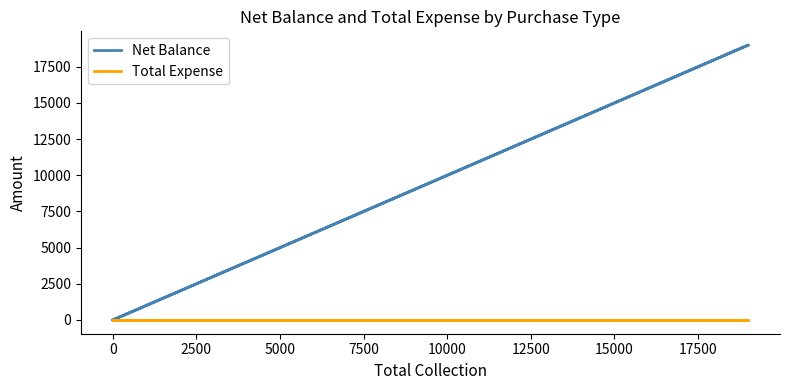

Is the value of Net Balance at 0 greater than the value of Total Expense at 0?

No